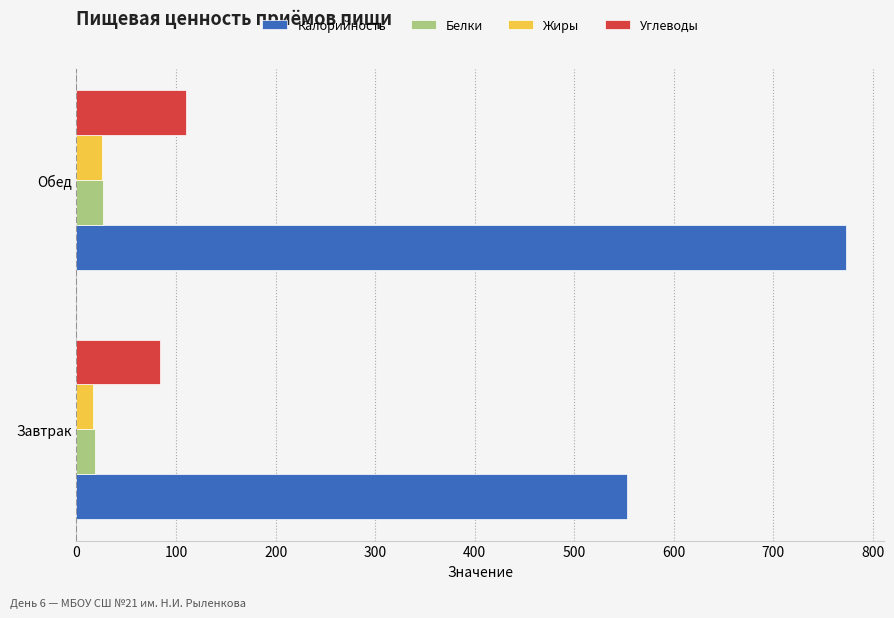

Between Завтрак and Обед, which series saw the biggest shift?

Калорийность